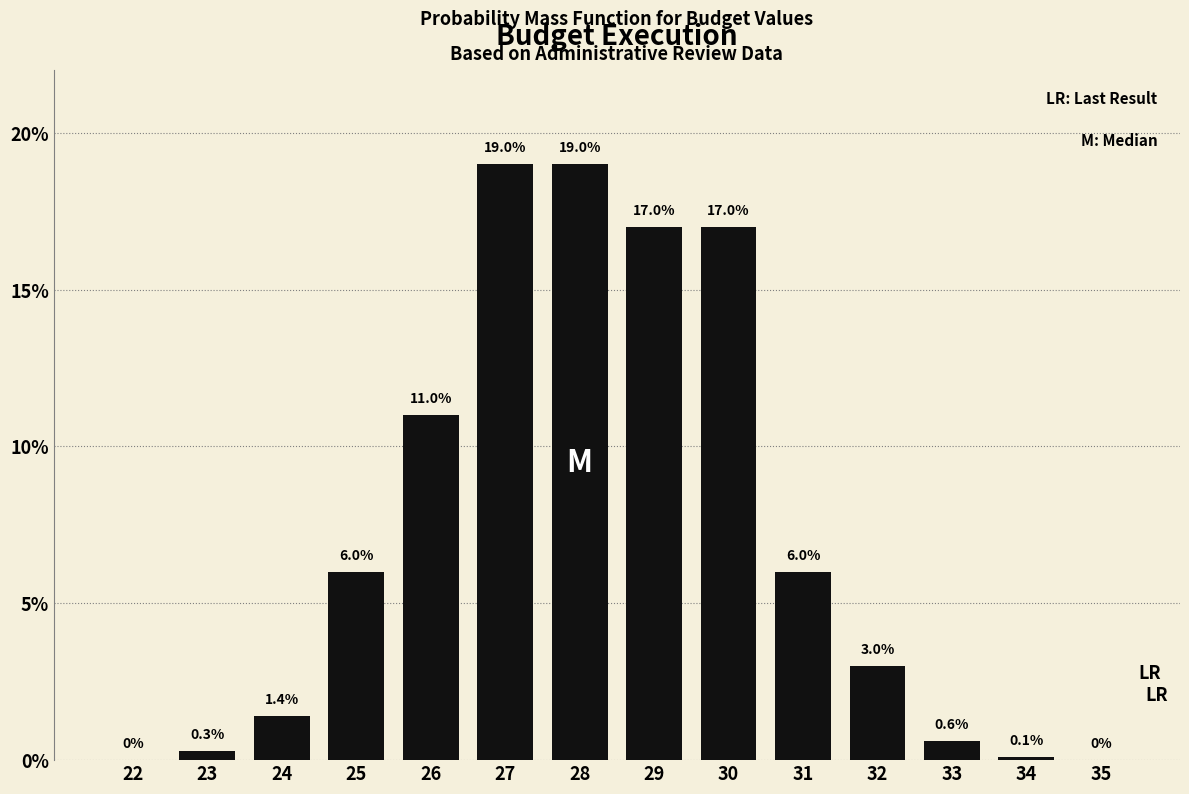

Reading left to right, list all the values displayed in this chart.

22=0.0	23=0.3	24=1.4	25=6.0	26=11.0	27=19.0	28=19.0	29=17.0	30=17.0	31=6.0	32=3.0	33=0.6	34=0.1	35=0.0